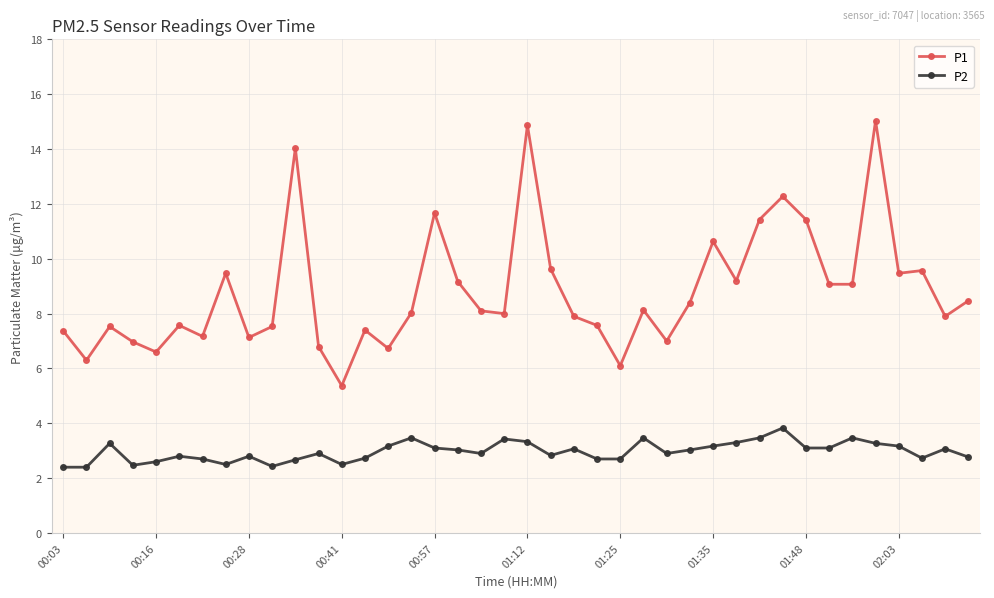

What is the greatest value displayed?

15.0